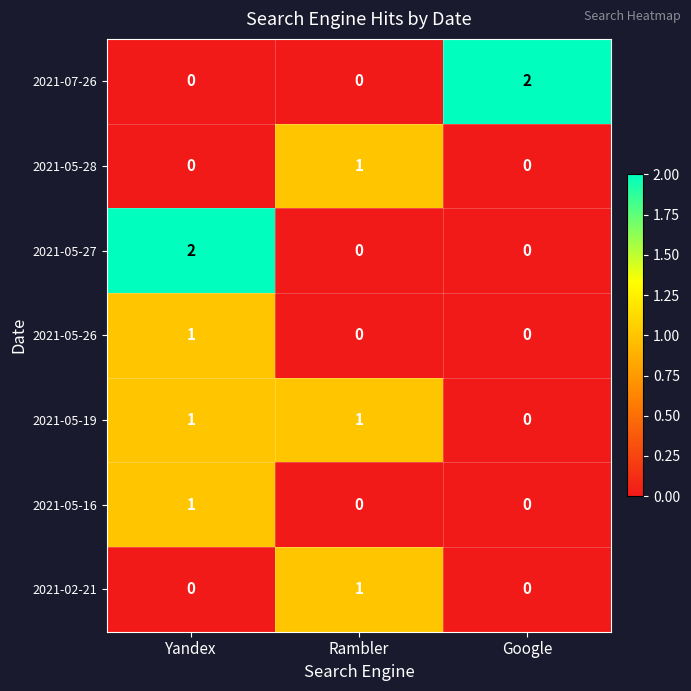

At which label does 2021-07-26 reach its peak?

Google